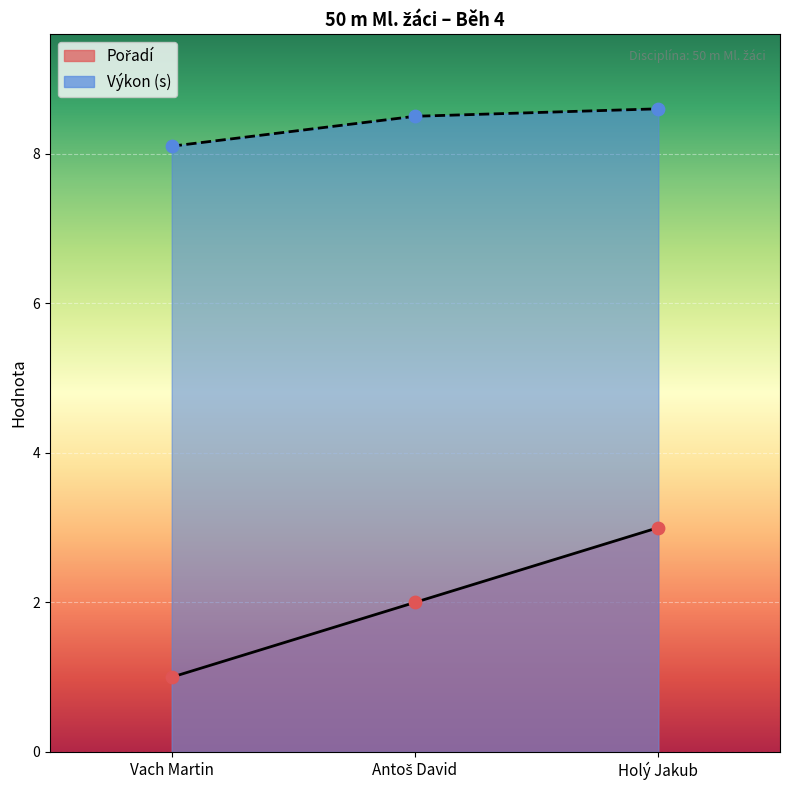

Which series has the widest spread of Y values?

Pořadí